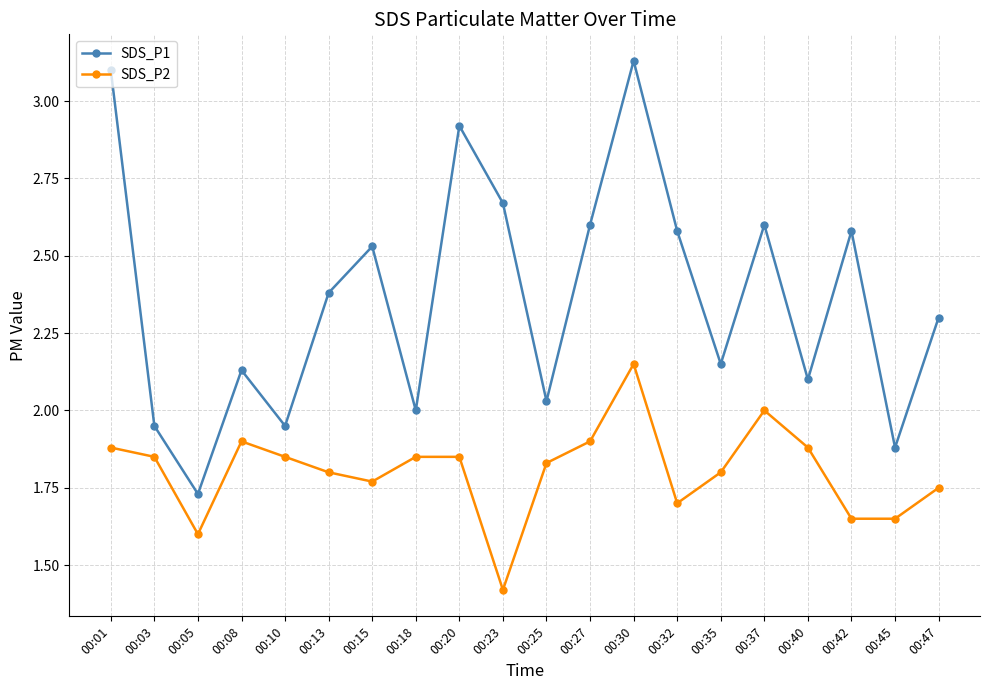

List the series in order of their peak value, lowest first.

SDS_P2, SDS_P1